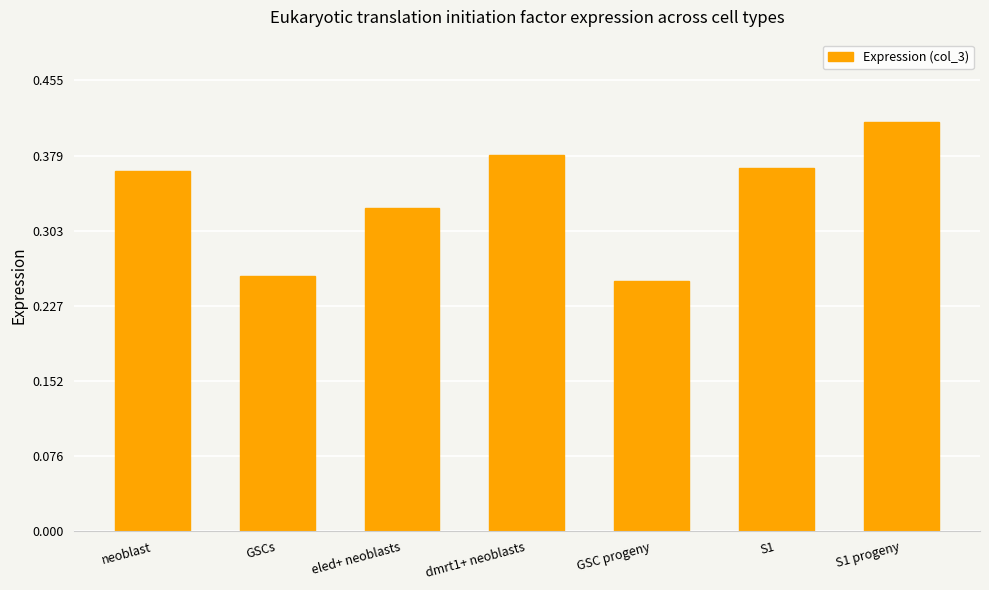

How many values are between 0 and 1?

7